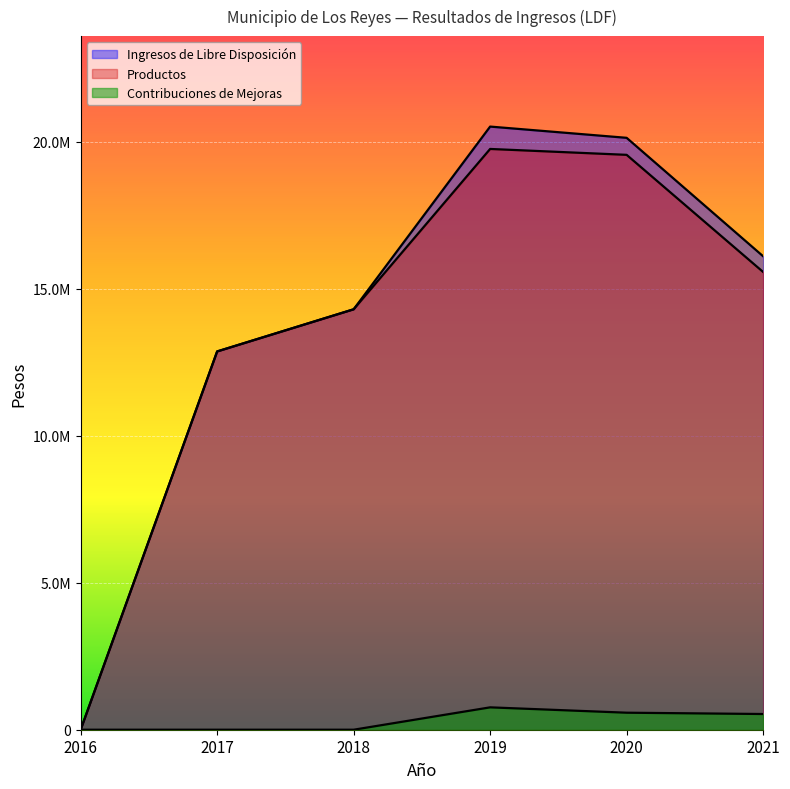

Which series has the largest range (max minus min)?

Ingresos de Libre Disposición